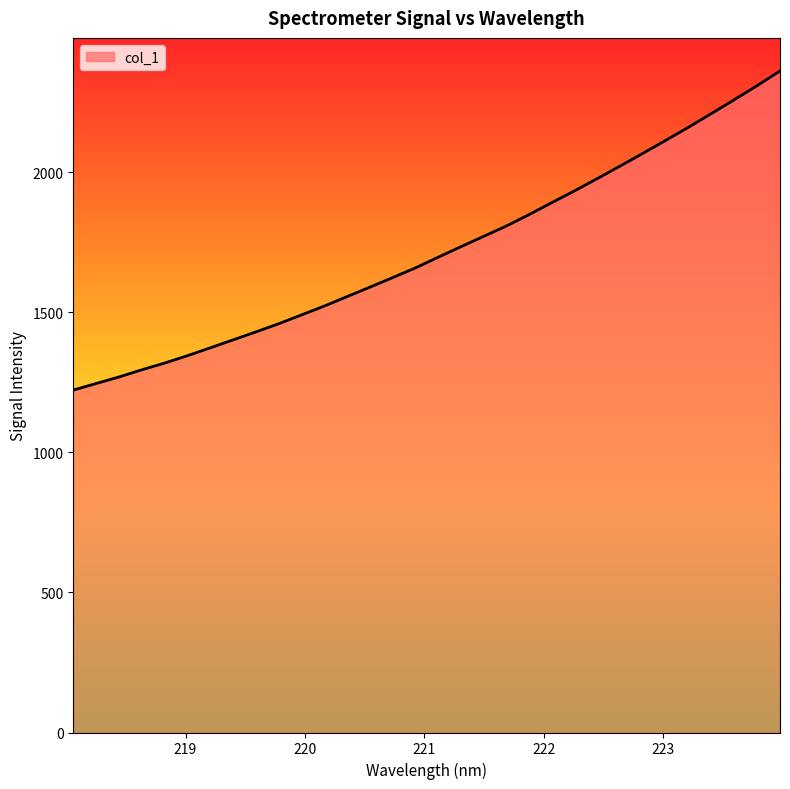

What is the difference between the maximum and minimum values?

1139.6